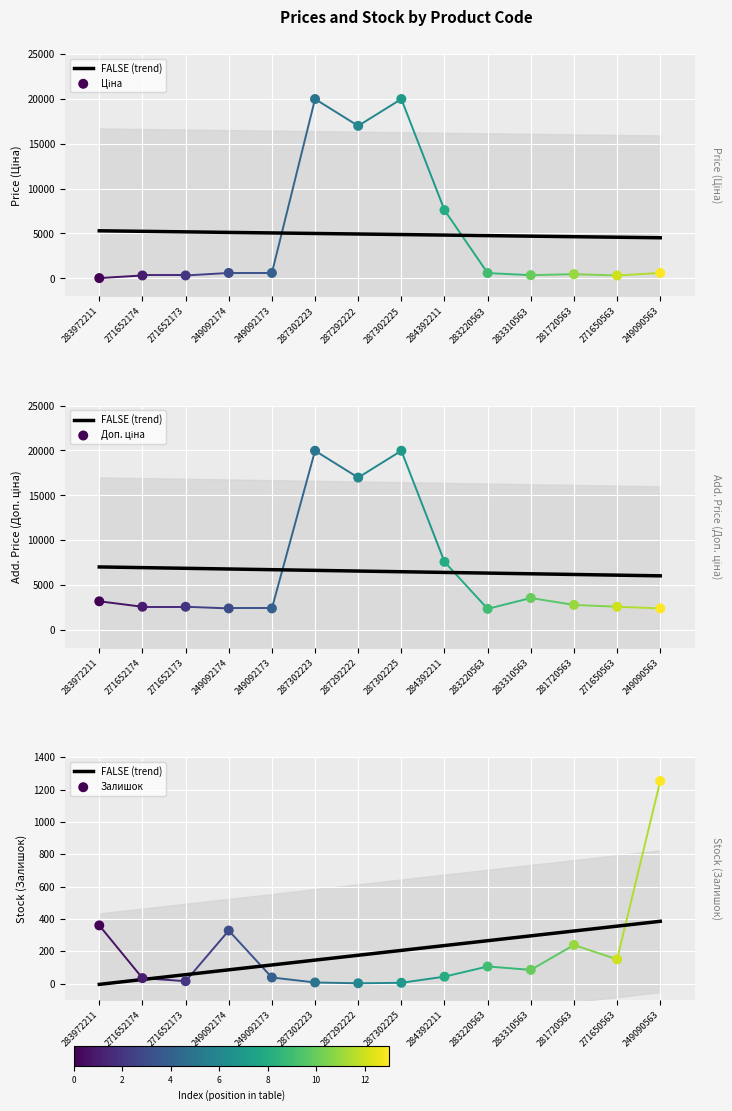

At how many categories does at least one series exceed 14979?

3